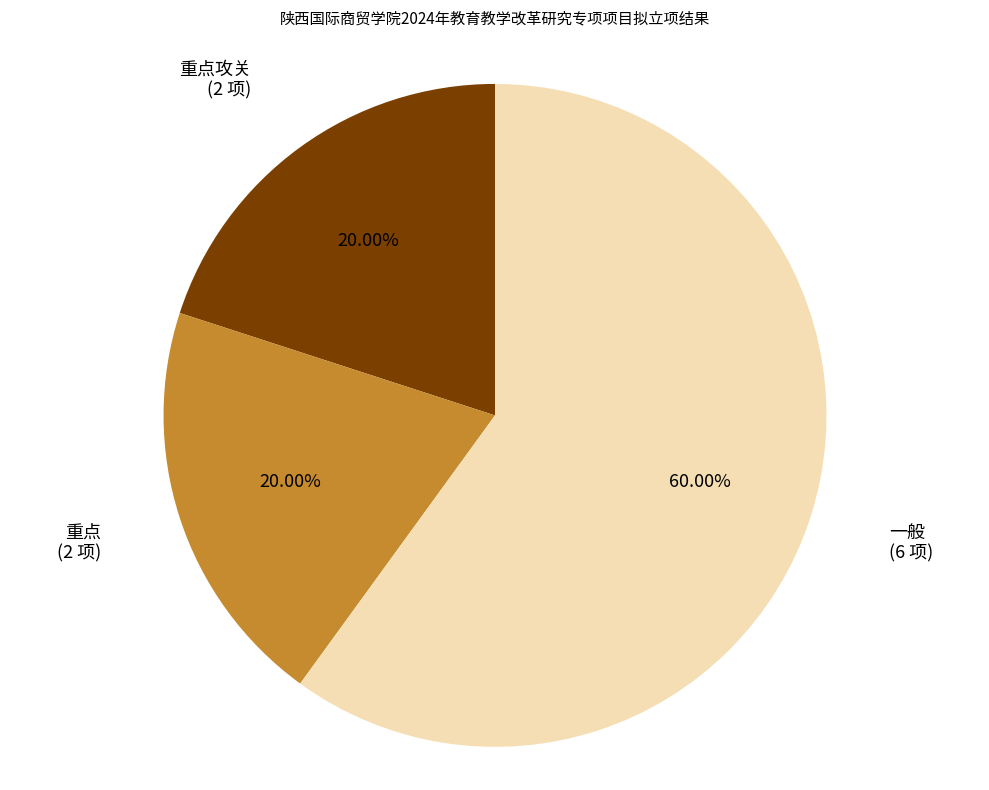

How many segments does this pie chart have?

3